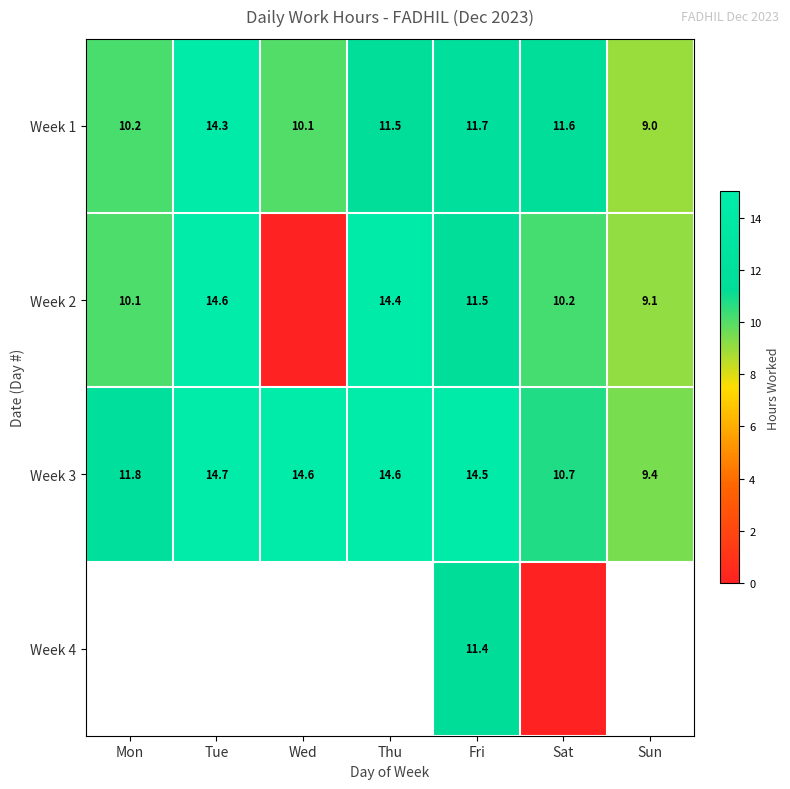

Is the value of Week 1 at Fri greater than the value of Week 4 at Fri?

Yes